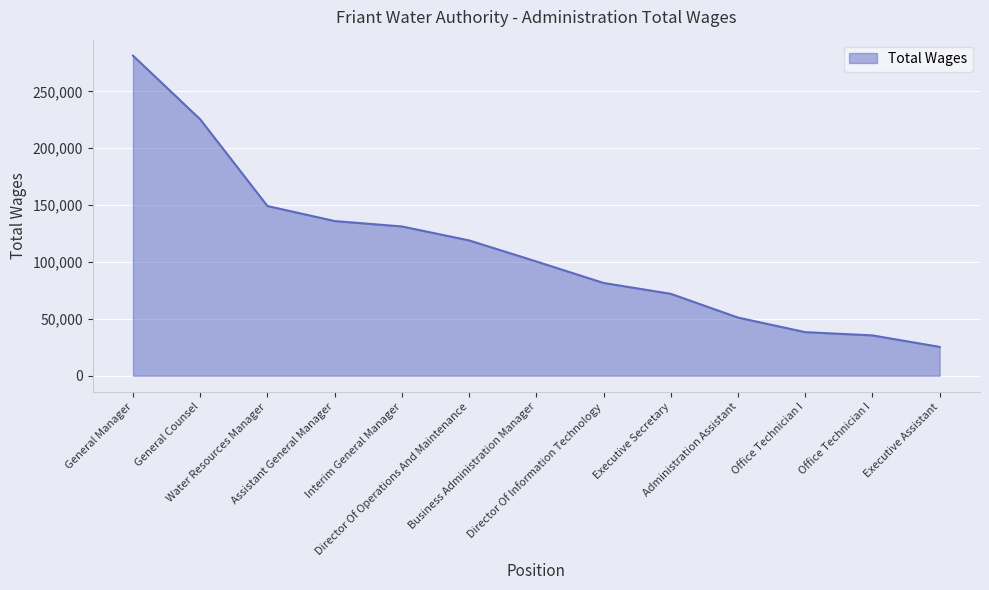

Where is the data nearest to the value 153326?

Water Resources Manager